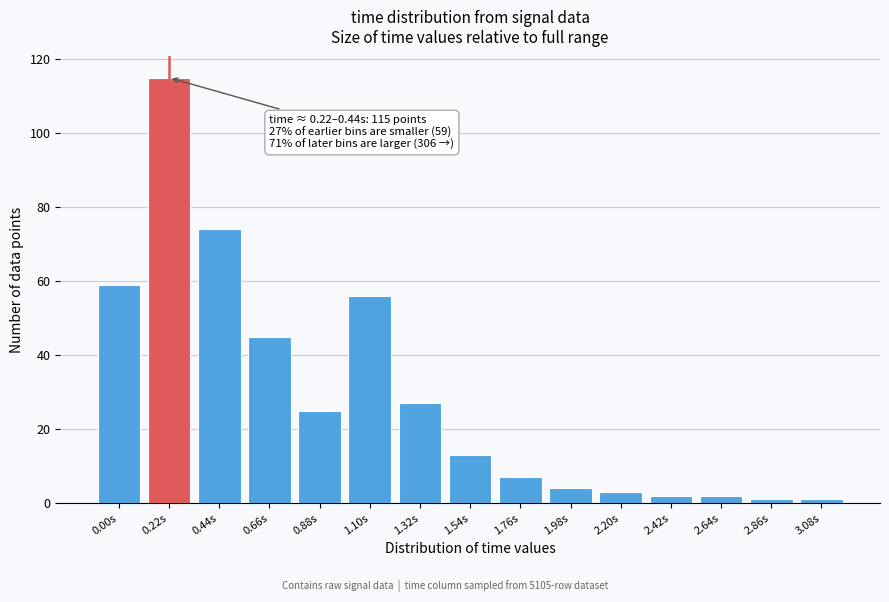

Reading right to left, extract all data points from this chart.

3.08s=1	2.86s=1	2.64s=2	2.42s=2	2.20s=3	1.98s=4	1.76s=7	1.54s=13	1.32s=27	1.10s=56	0.88s=25	0.66s=45	0.44s=74	0.22s=115	0.00s=59